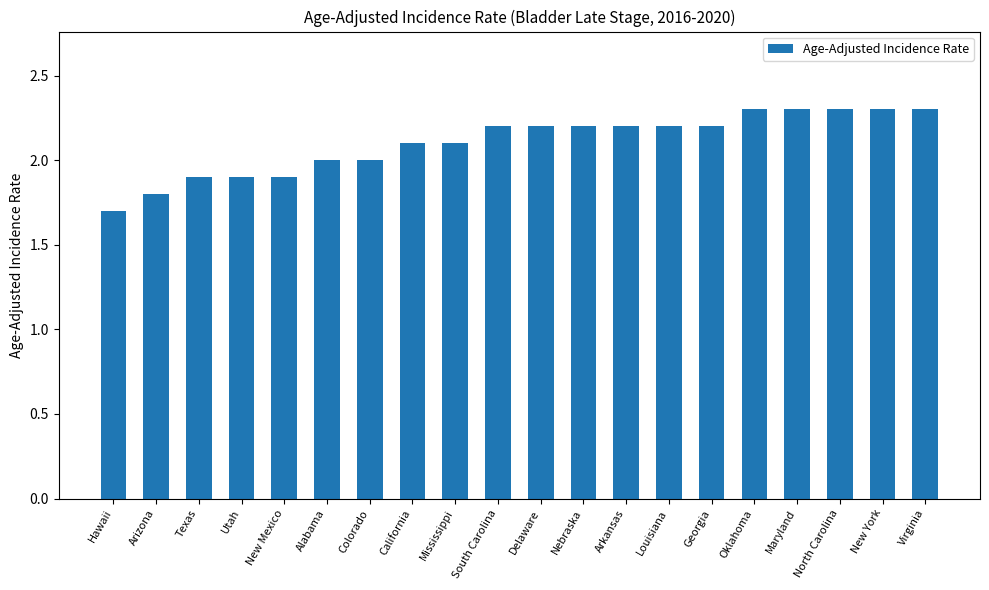

What is the value of the 14th bar from the left?

2.2